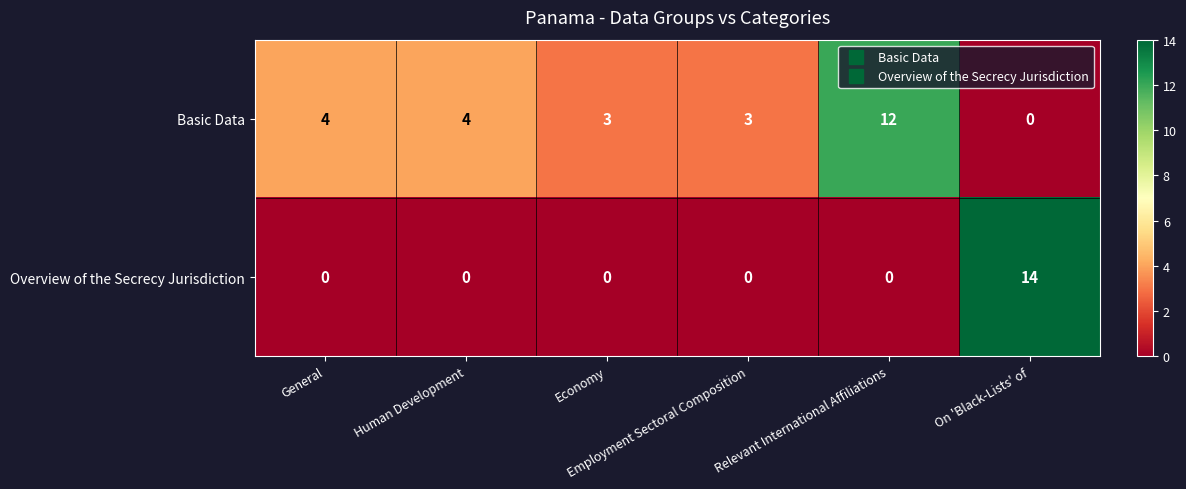

What is the maximum value shown in the chart?

14